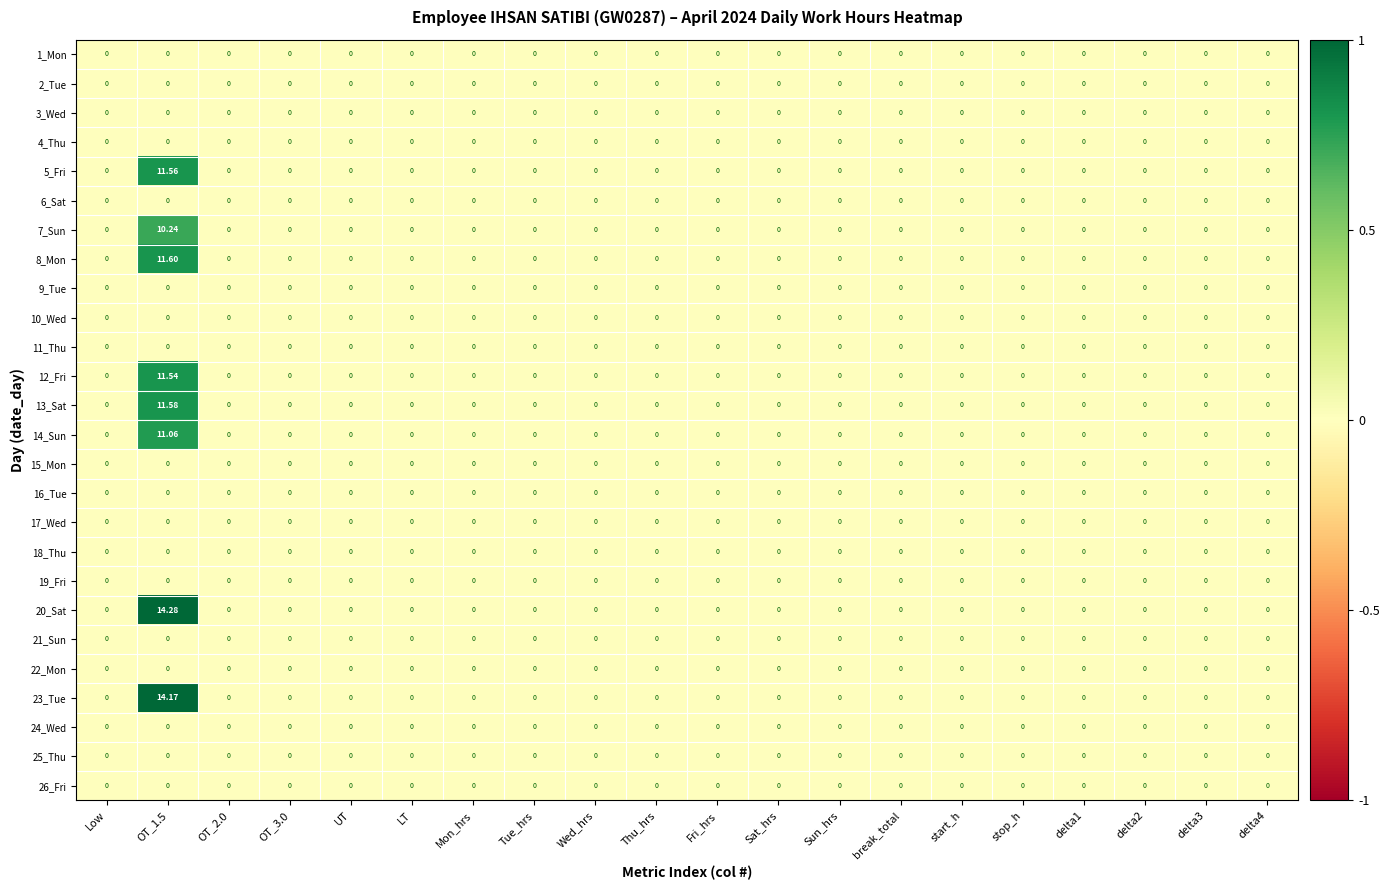

How many positive values does the 12_Fri series have?

1